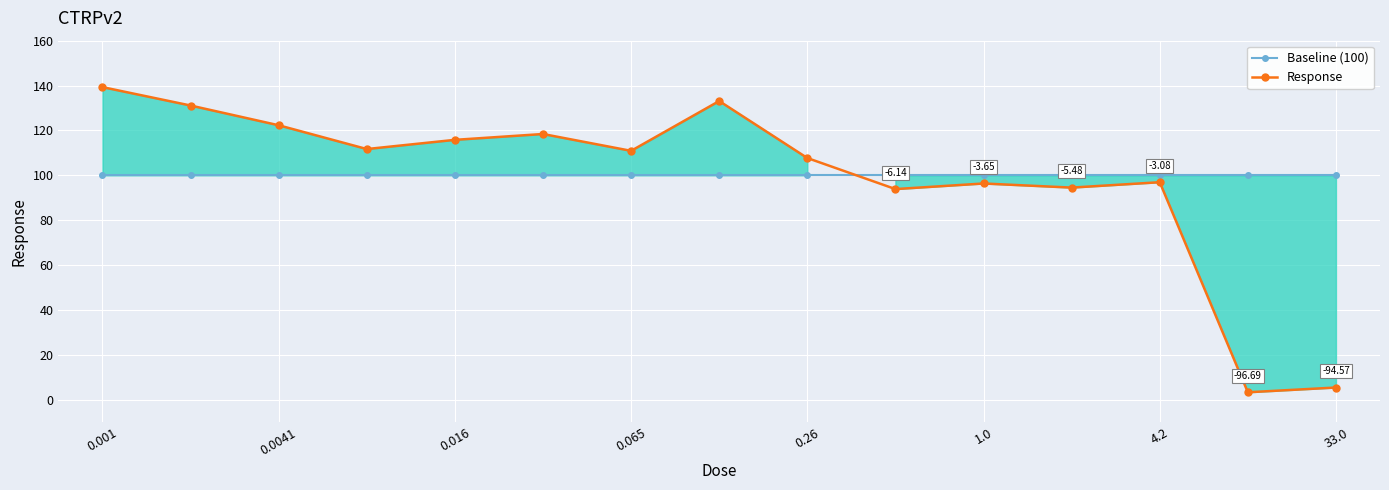

True or false: Response has more than 1 interior local peaks.

True